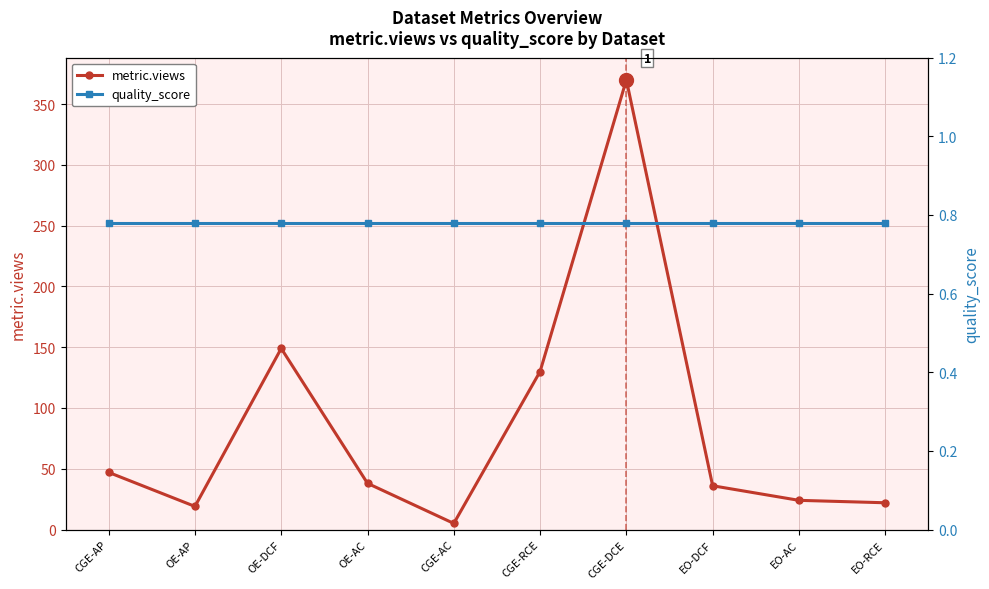

What are all the series names shown in the legend?

metric.views, quality_score